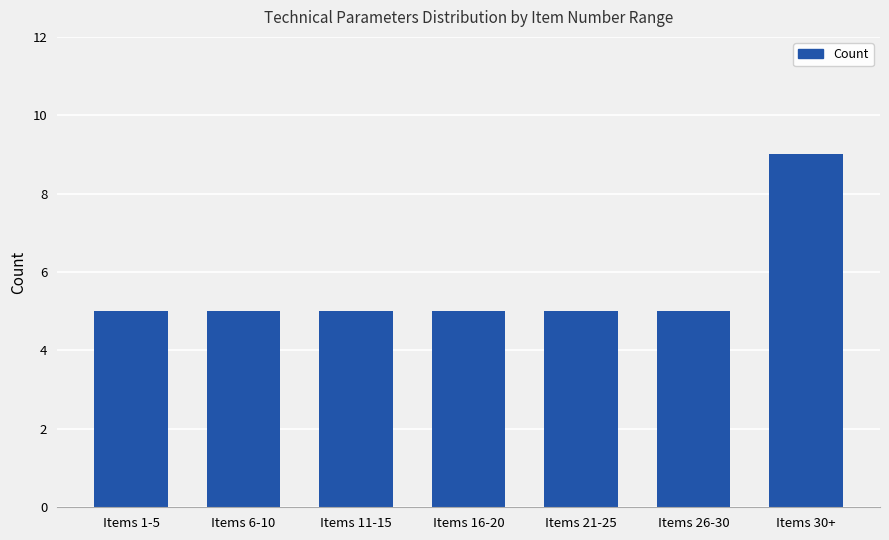

How many data points does each series have?

7